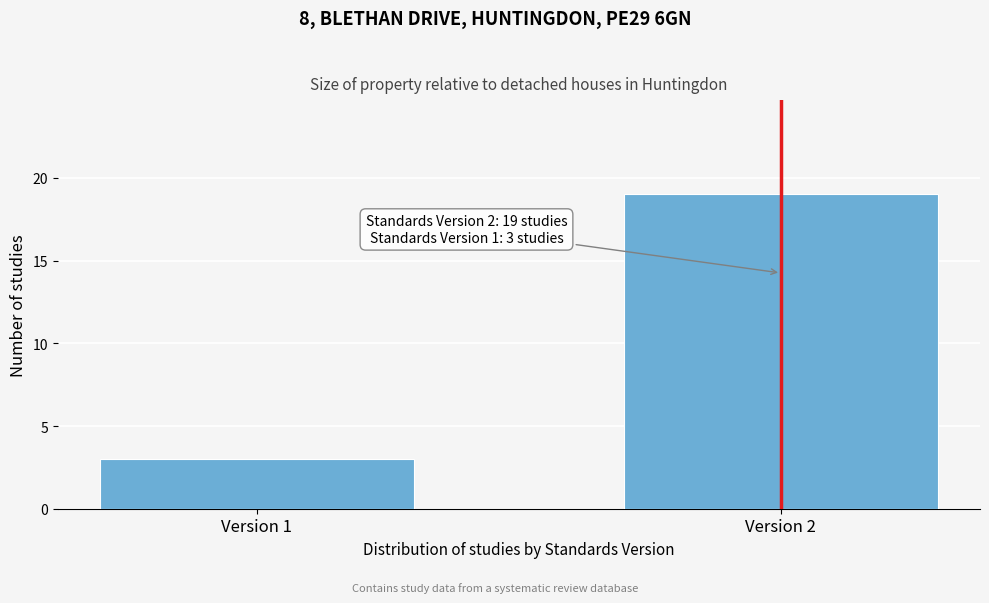

Reading right to left, transcribe all the data shown in this chart.

Version 2=19	Version 1=3